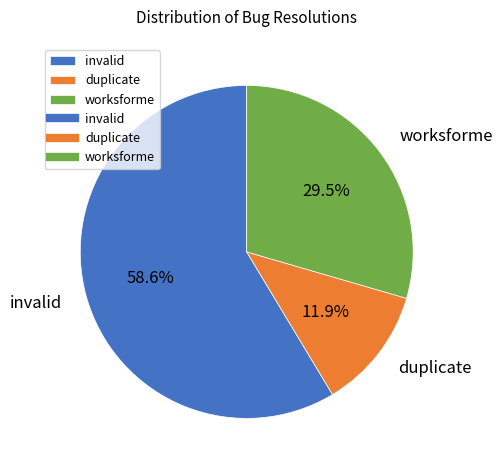

What is the smallest slice in the pie chart?

duplicate